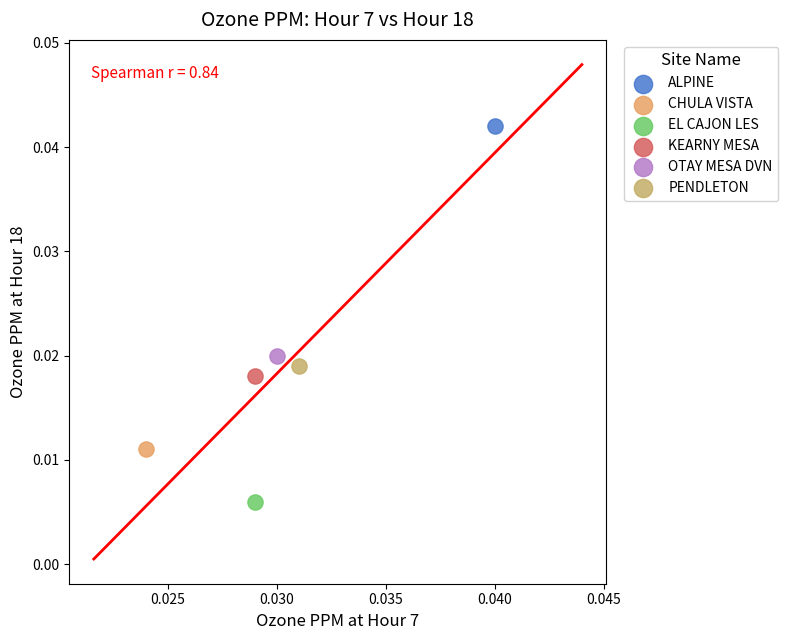

Which series reaches the minimum Y coordinate?

EL CAJON LES